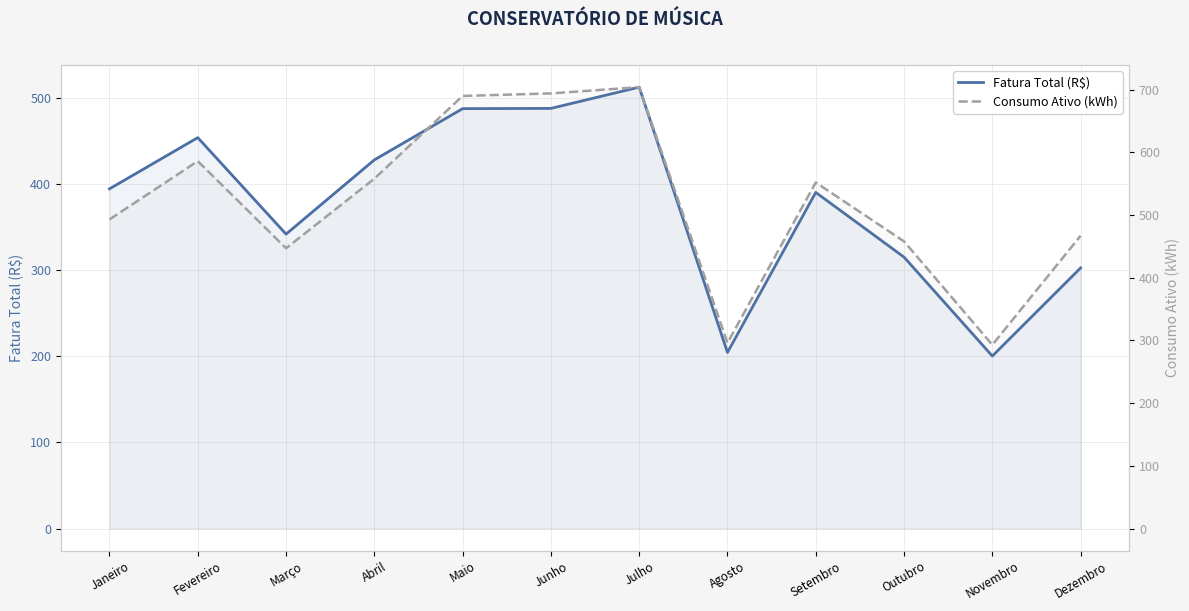

Which has a higher value, Dezembro or Setembro?

Setembro